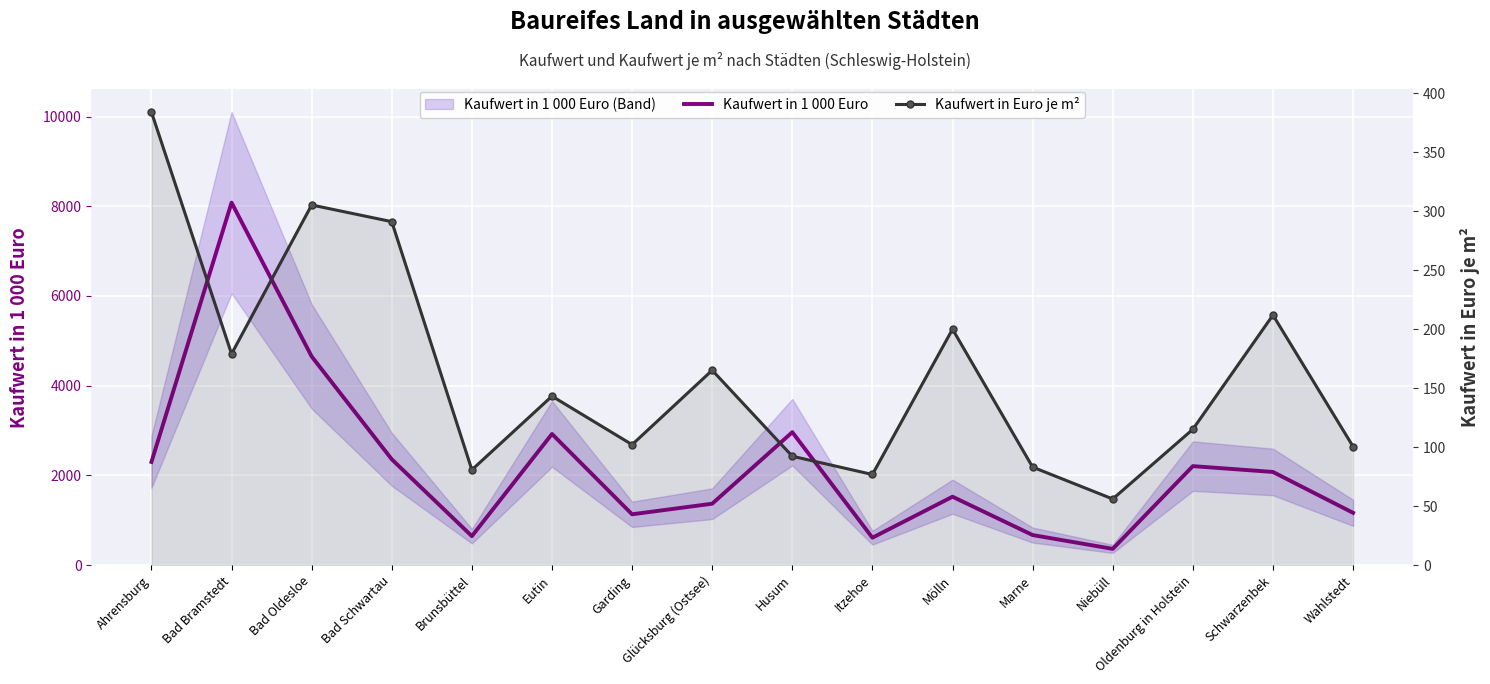

What is the minimum value shown in the chart?

56.0